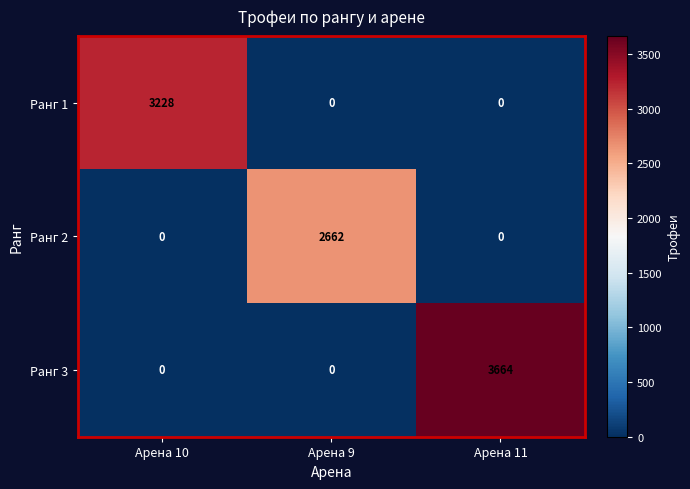

The Ранг 2 series shows -855 at Арена 11. True or false?

False